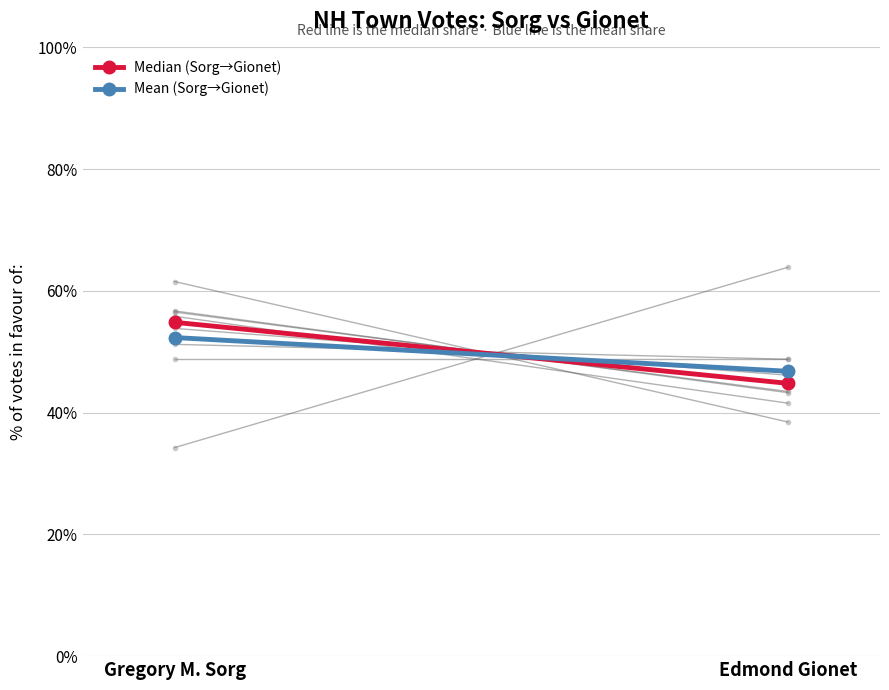

At Edmond Gionet, list the series in order from largest to smallest.

Mean (Sorg→Gionet), Median (Sorg→Gionet)